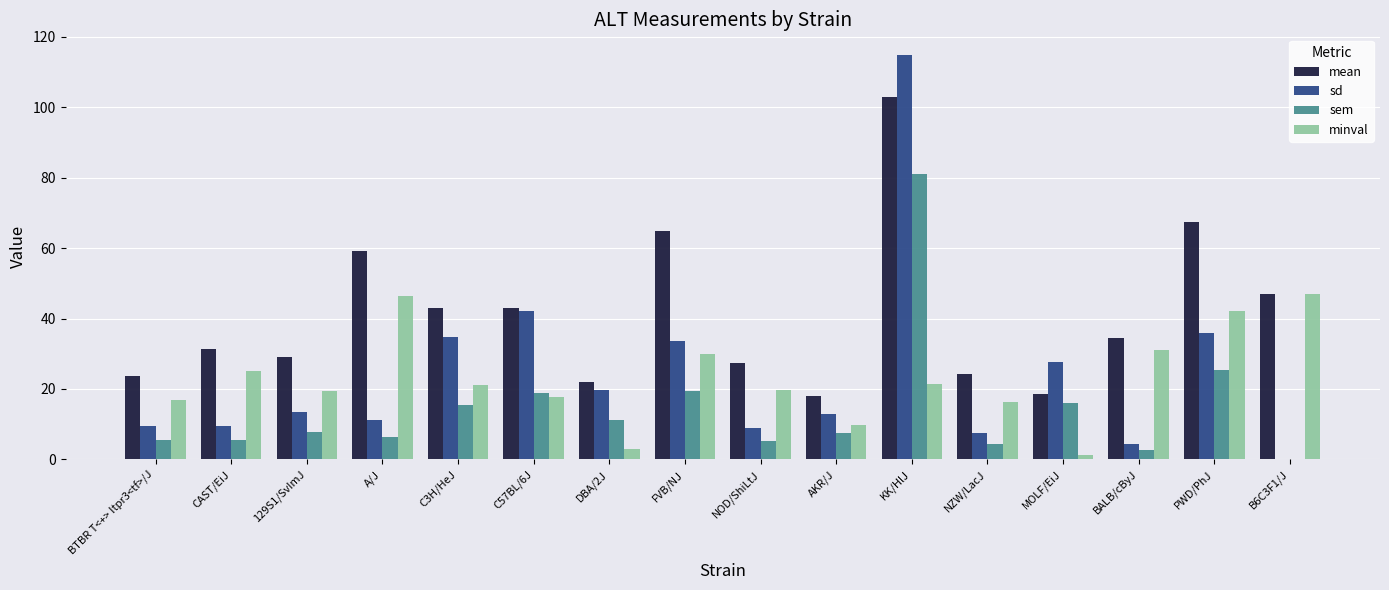

What is the maximum value shown in the chart?

115.0